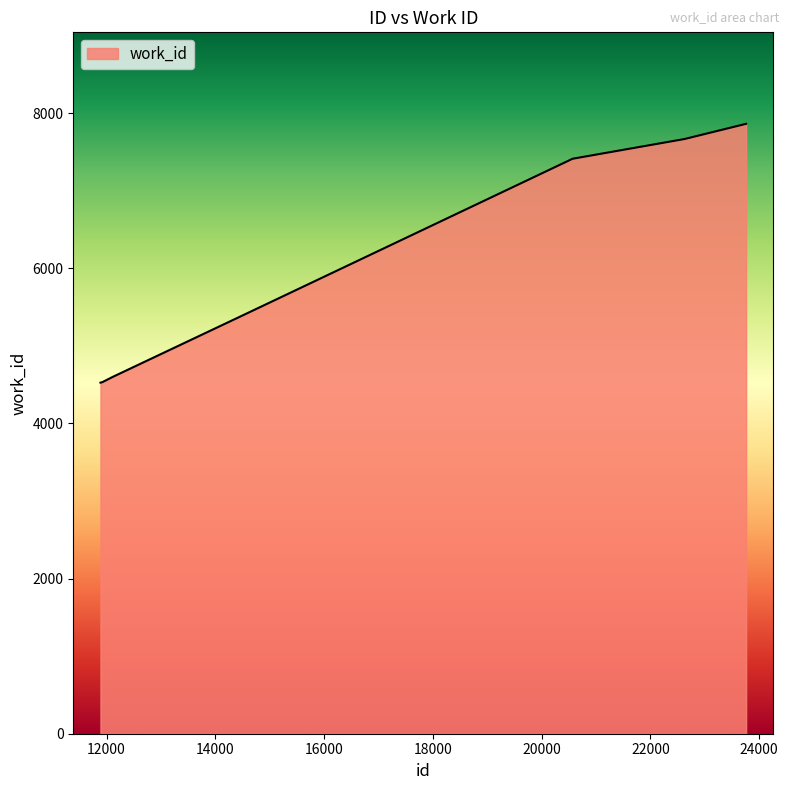

True or false: there are more than 2 points higher than both neighbors.

False